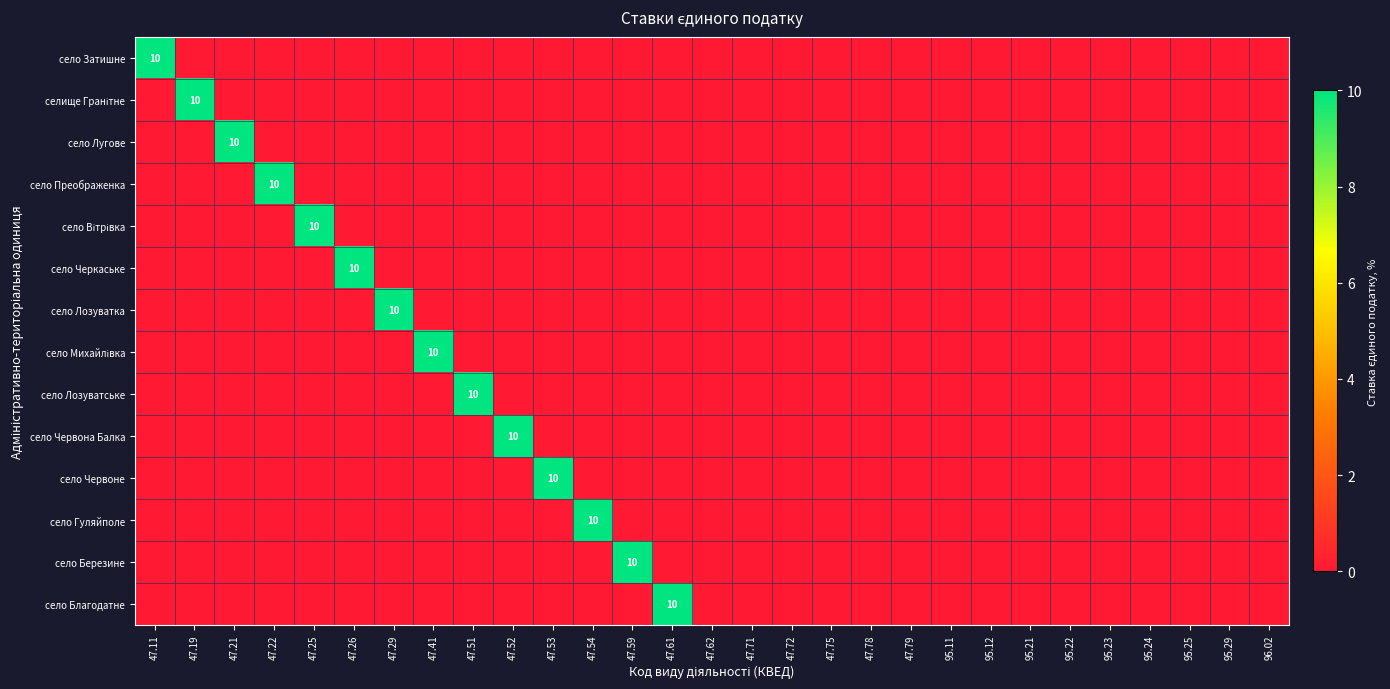

What is the sum of all село Затишне values?

10